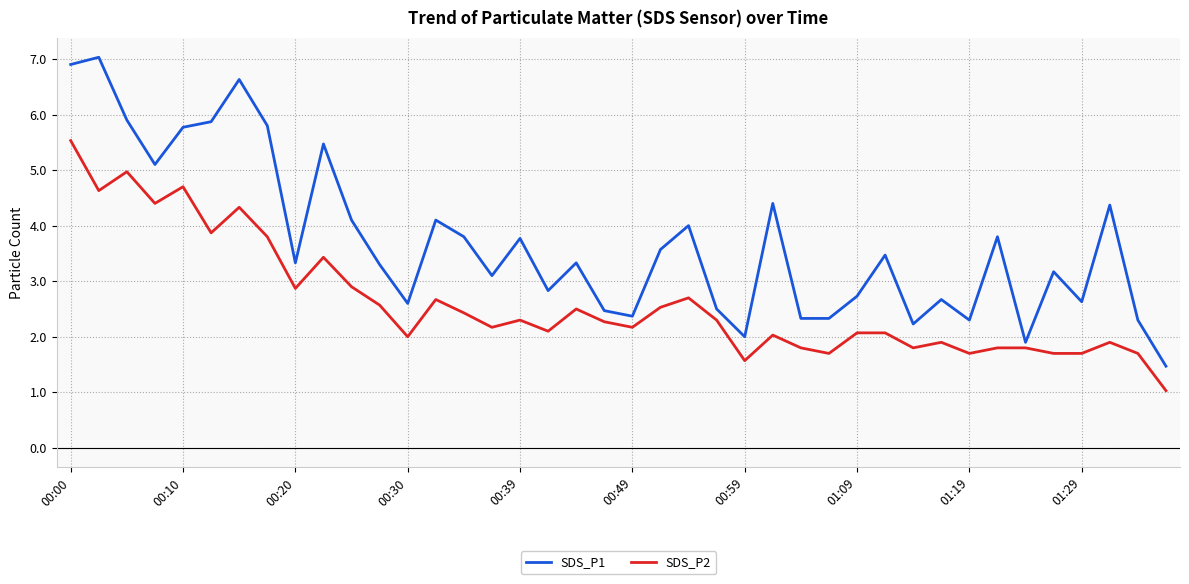

What is the minimum value for SDS_P2?

1.0